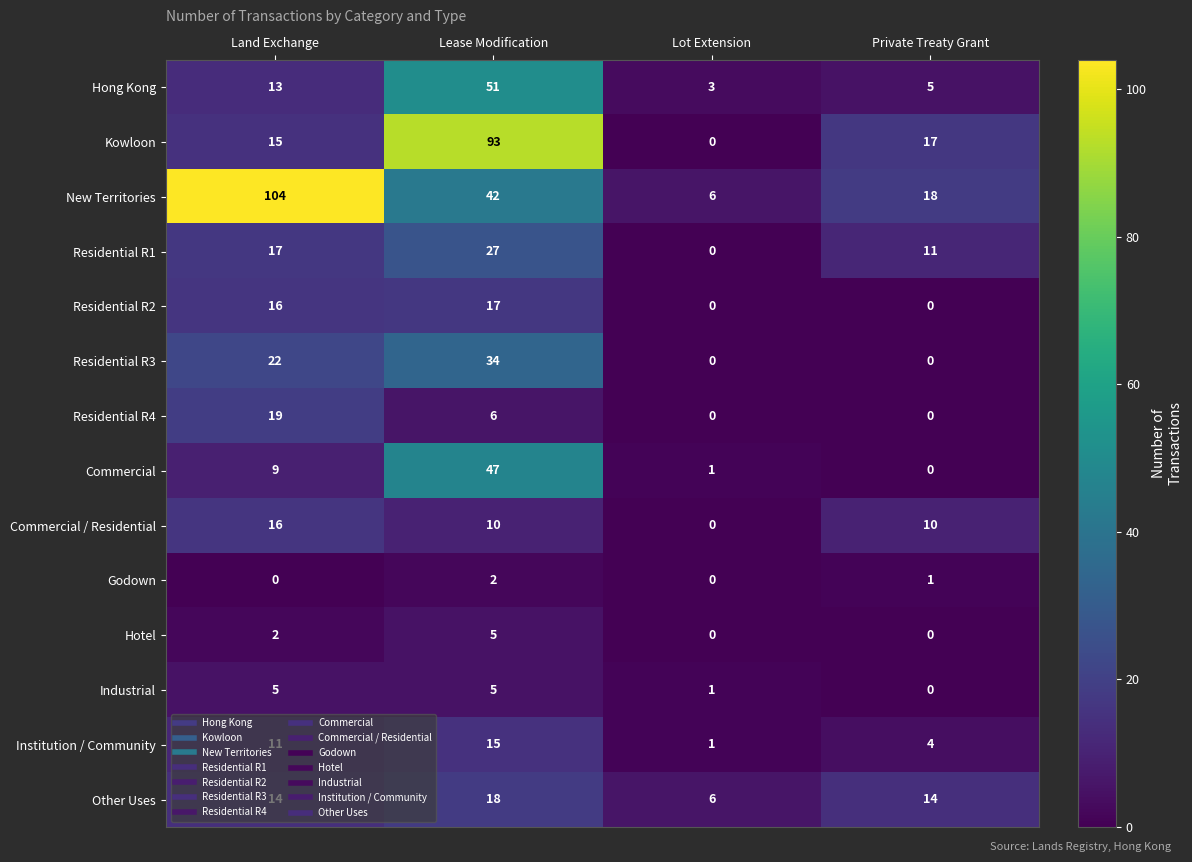

What is the difference between the New Territories values at Land Exchange and Lease Modification?

62